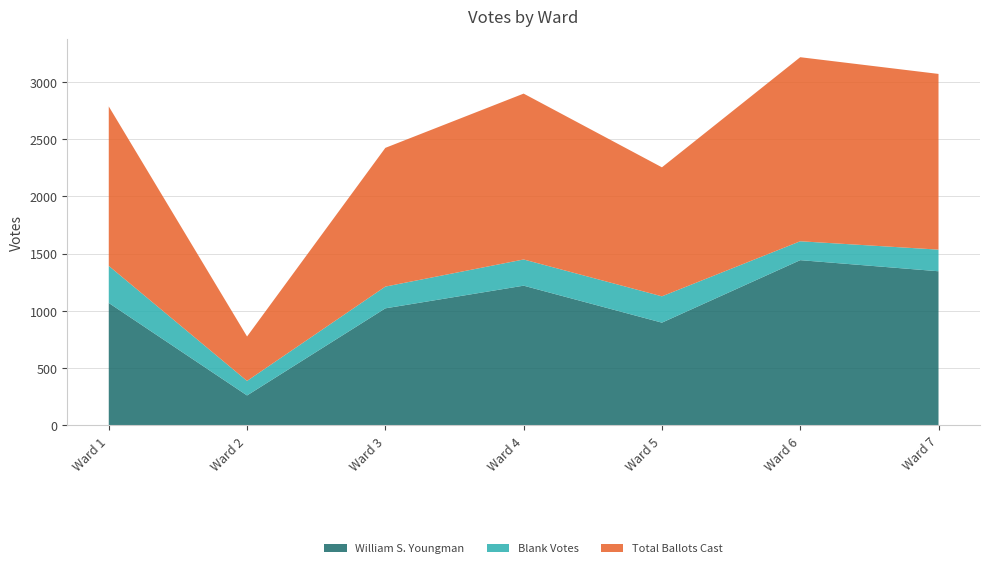

Reading left to right, what are all the values shown in this chart?

William S. Youngman: Ward 1=1069	Ward 2=261	Ward 3=1022	Ward 4=1220	Ward 5=897	Ward 6=1443	Ward 7=1346
Blank Votes: Ward 1=324	Ward 2=127	Ward 3=190	Ward 4=229	Ward 5=230	Ward 6=165	Ward 7=189
Total Ballots Cast: Ward 1=1393	Ward 2=388	Ward 3=1212	Ward 4=1449	Ward 5=1127	Ward 6=1608	Ward 7=1535